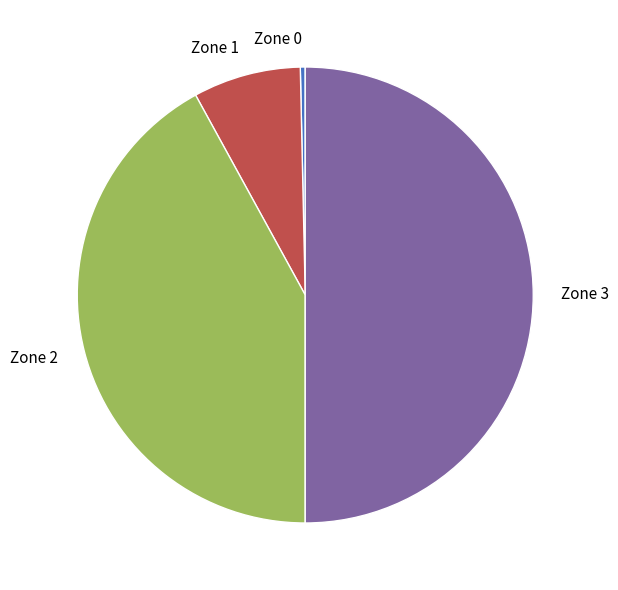

Count the number of slices in the pie.

4